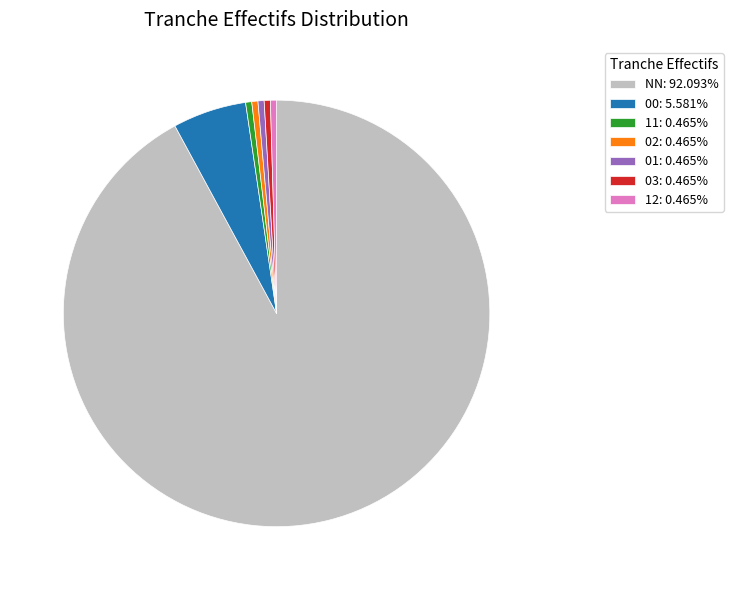

Which category accounts for the majority?

NN